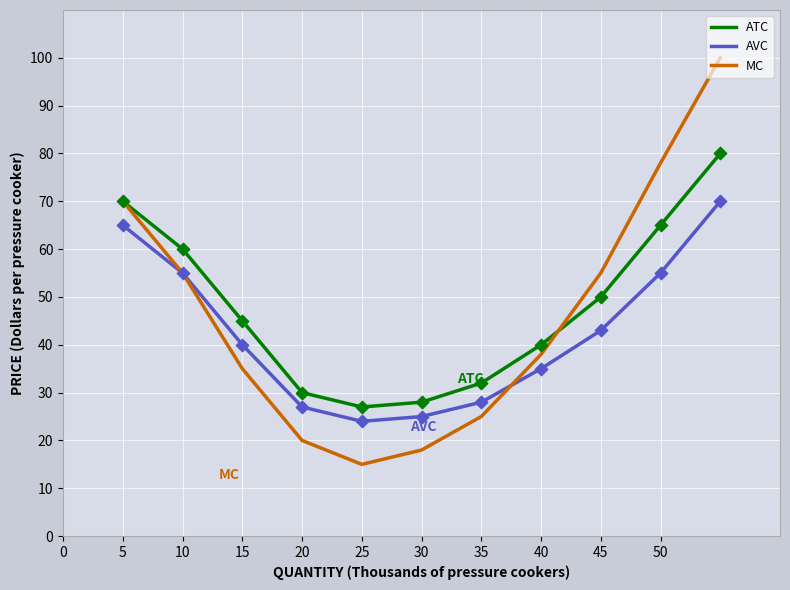

At how many categories does at least one series exceed 17?

11